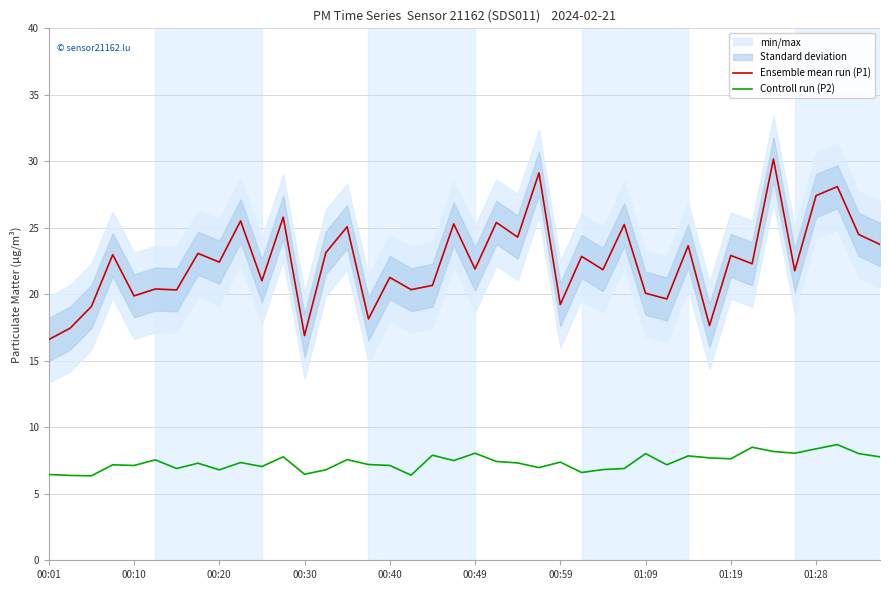

True or false: Ensemble mean run (P1) and Controll run (P2) cross at least once.

False